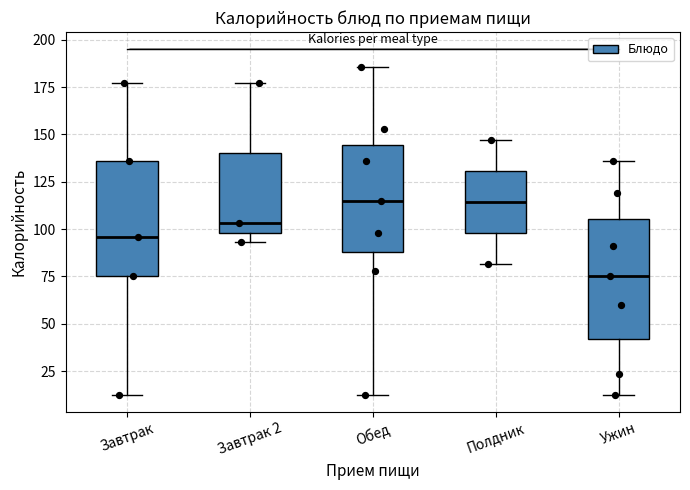

Reading left to right, read every box against the y-axis: the position of its median line, the range the box covers, and the ends of its whiskers. The values are not printed on the chart, so give them approximately, as read against the axis.

Завтрак: median 95, box 75 to 135, whiskers 15 to 175
Завтрак 2: median 105, box 100 to 140, whiskers 95 to 175
Обед: median 115, box 90 to 145, whiskers 15 to 185
Полдник: median 115, box 100 to 130, whiskers 80 to 145
Ужин: median 75, box 40 to 105, whiskers 15 to 135